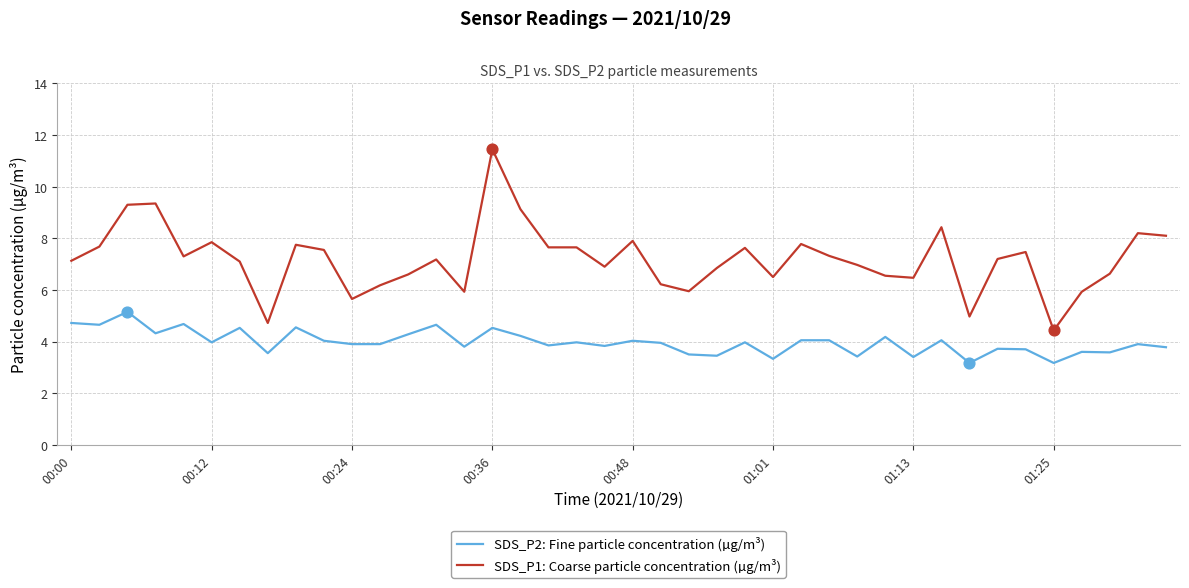

Which series has the widest spread of values?

SDS_P1: Coarse particle concentration (µg/m³)